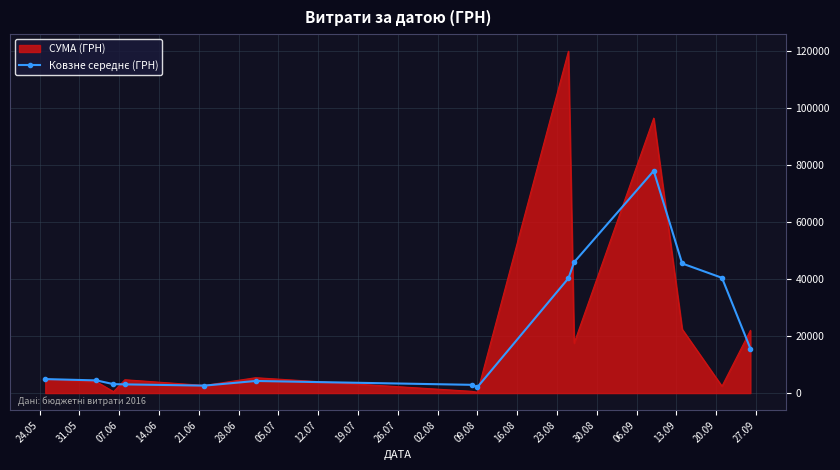

What is the highest value of the СУМА (ГРН) series?

119800.0